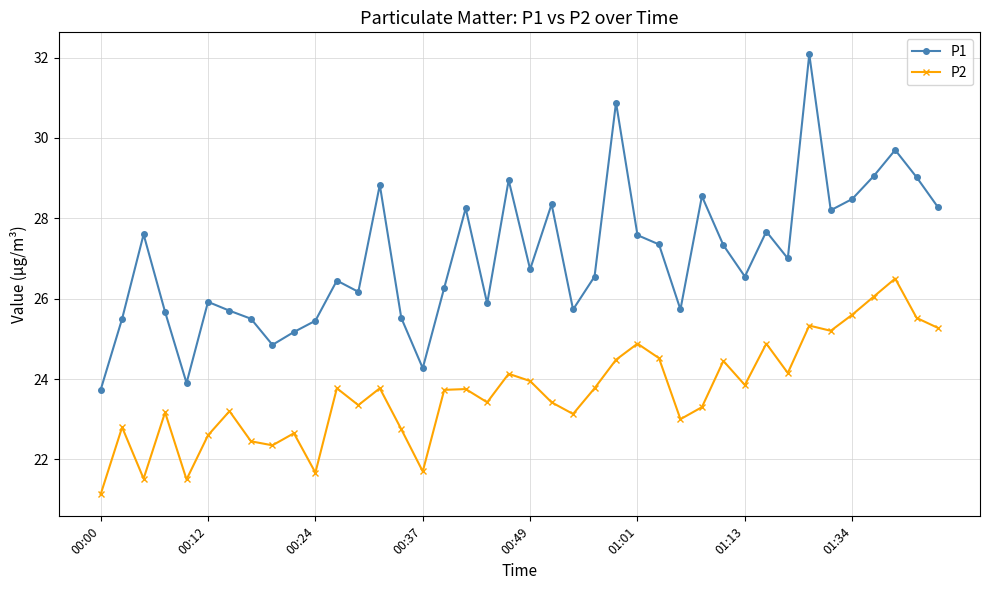

What is the value of the P1 point at the 9th from the left?

24.9